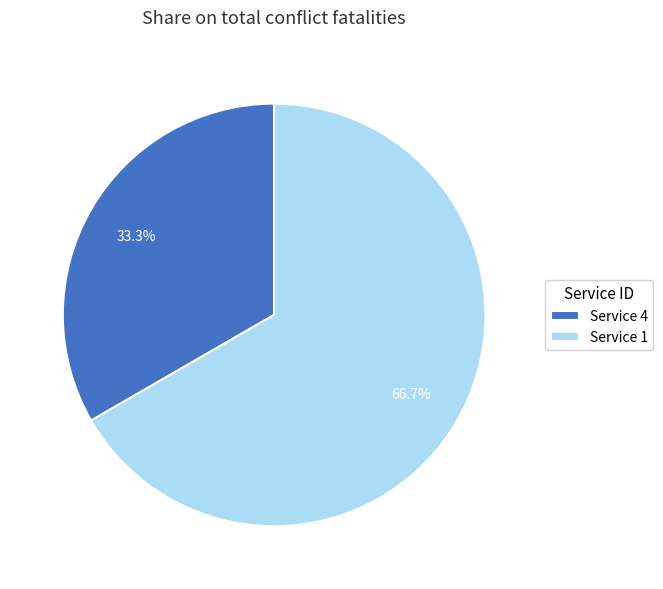

Does Service 4 account for over 50% of the chart?

No